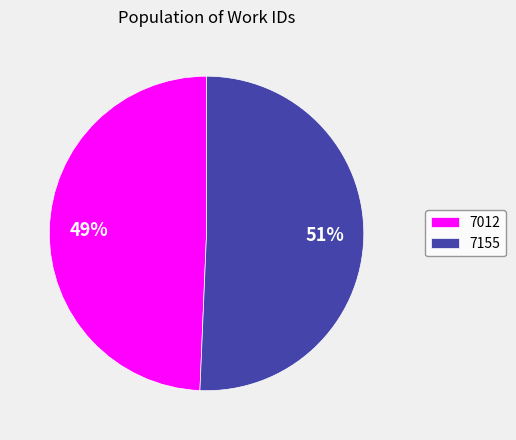

Between 7012 and 7155, which is larger?

7155